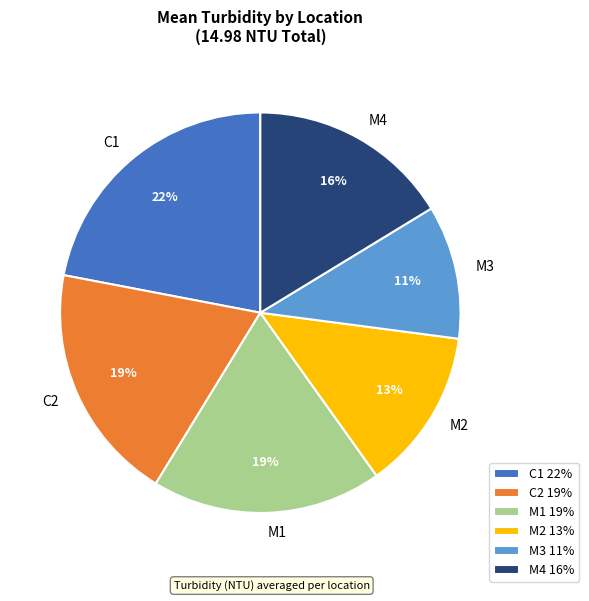

Is it true that C2 is 9% of the pie?

False